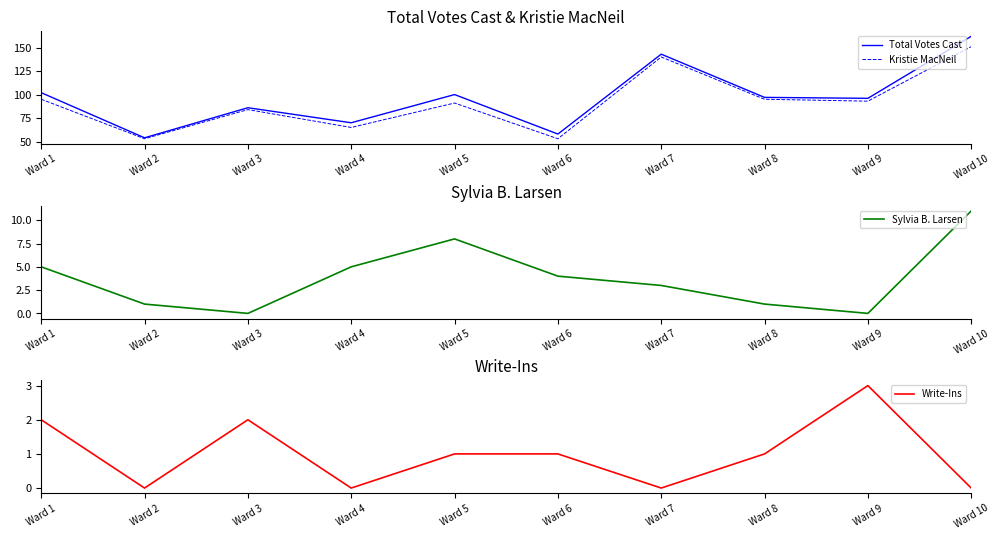

How many interior local peaks does the Total Votes Cast series have?

3